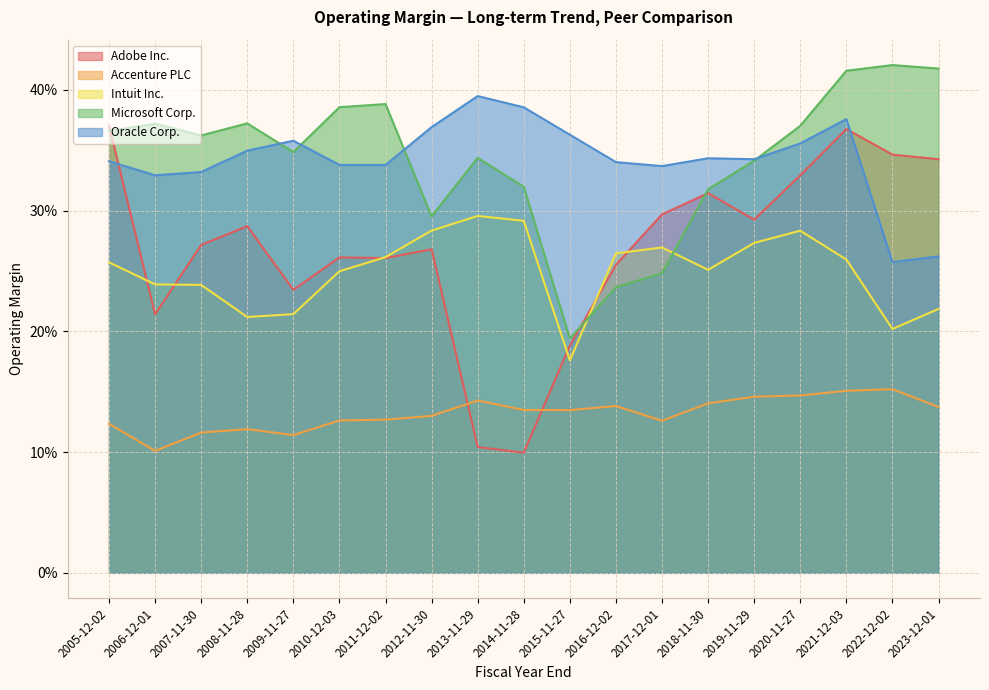

At how many categories does at least one series exceed 0?

19